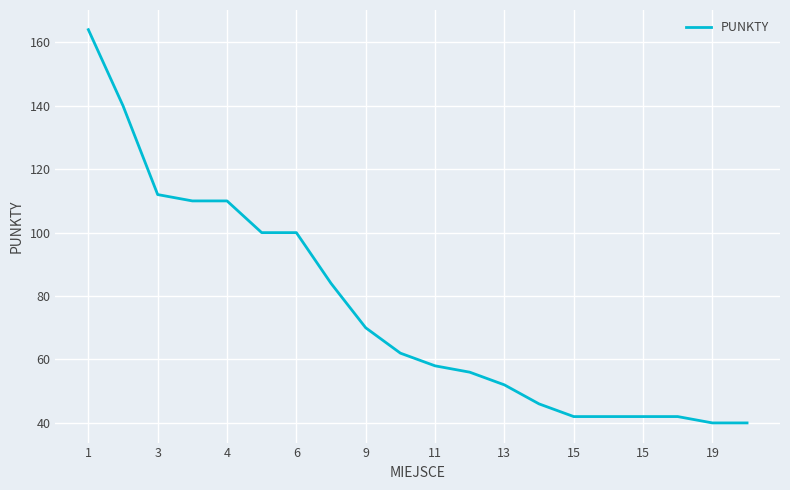

What is the difference between the maximum and minimum values?

124